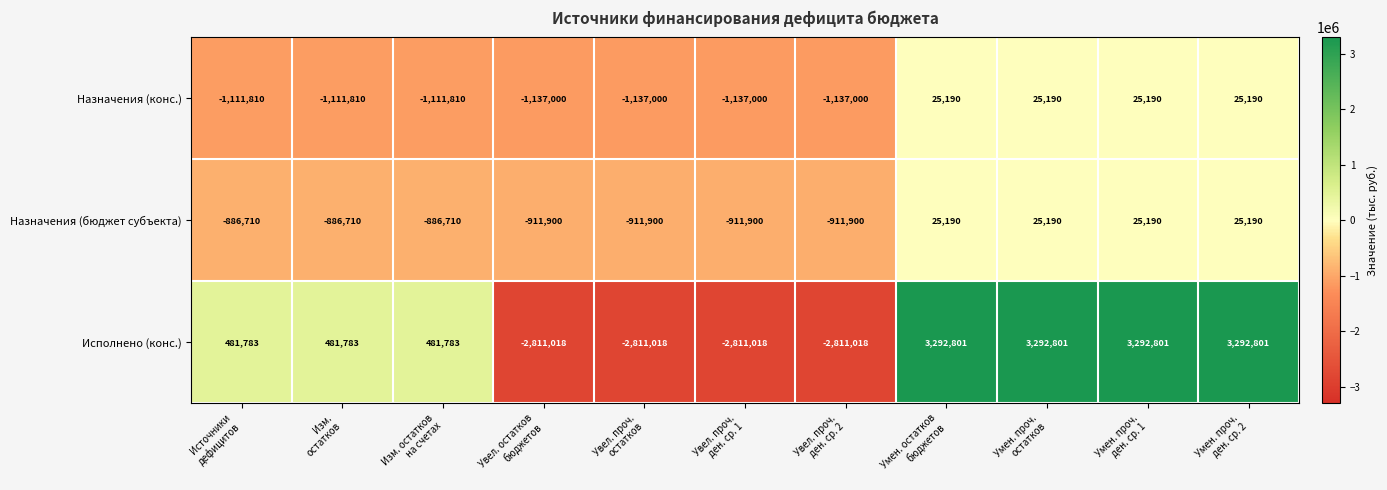

How many data points does each series have?

11